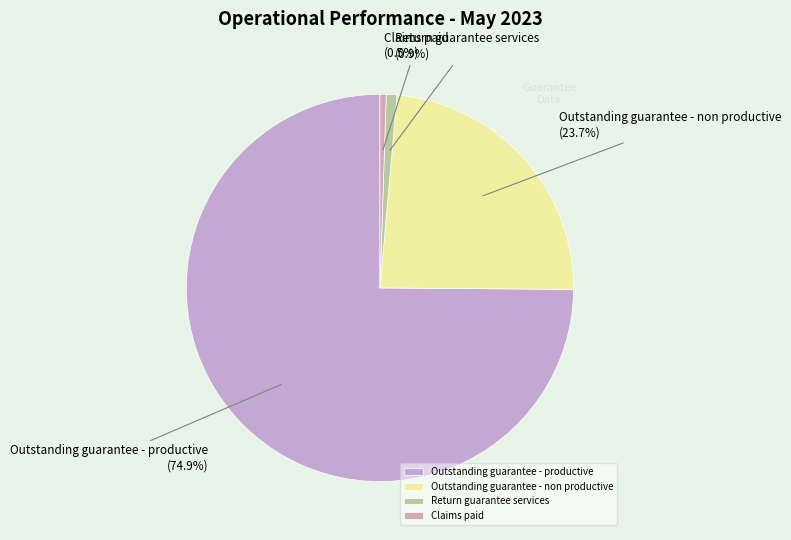

Does Outstanding guarantee - productive represent more than half of the total?

Yes